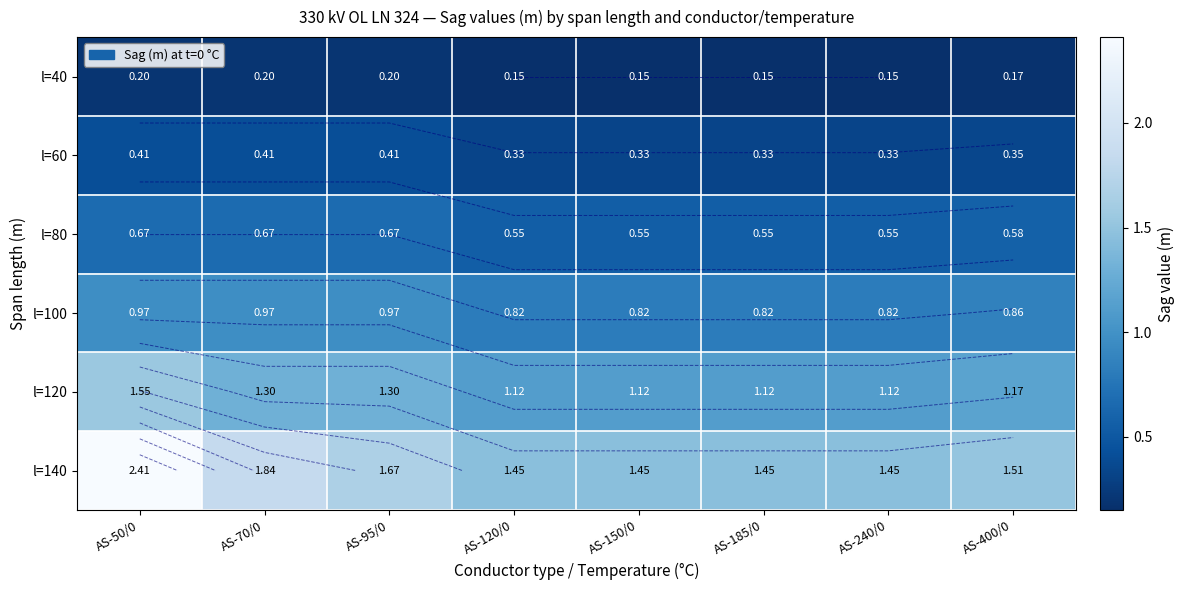

Rank the categories by l=120 value from highest to lowest.

AS-50/0, AS-70/0, AS-95/0, AS-400/0, AS-120/0, AS-150/0, AS-185/0, AS-240/0